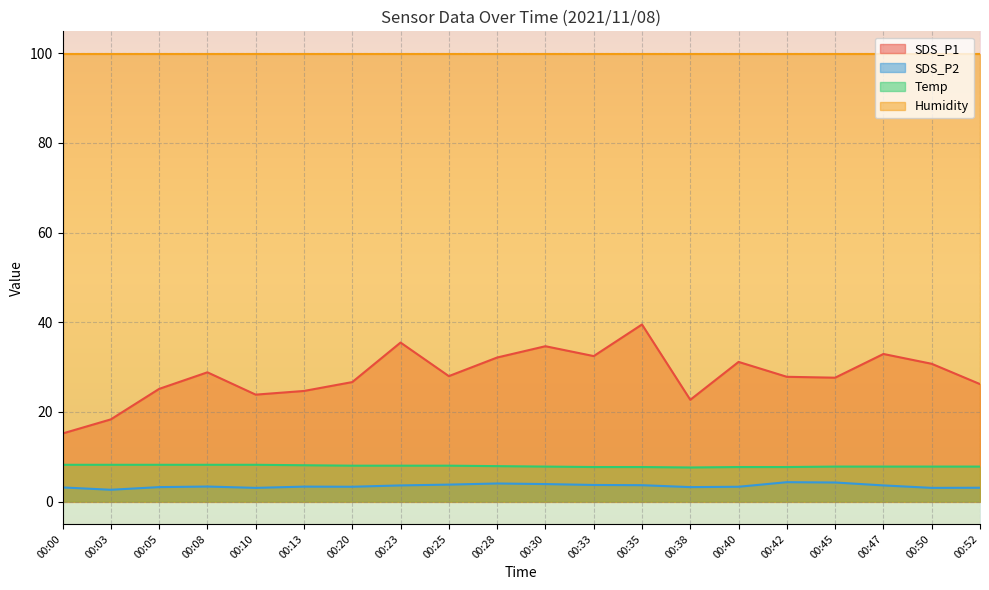

True or false: SDS_P1 and Temp cross at least once.

False